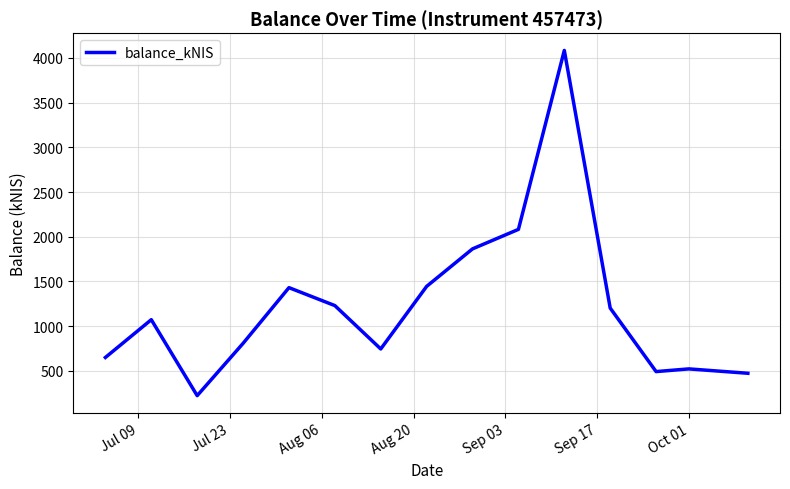

What is the difference between the maximum and minimum values?

3858.5